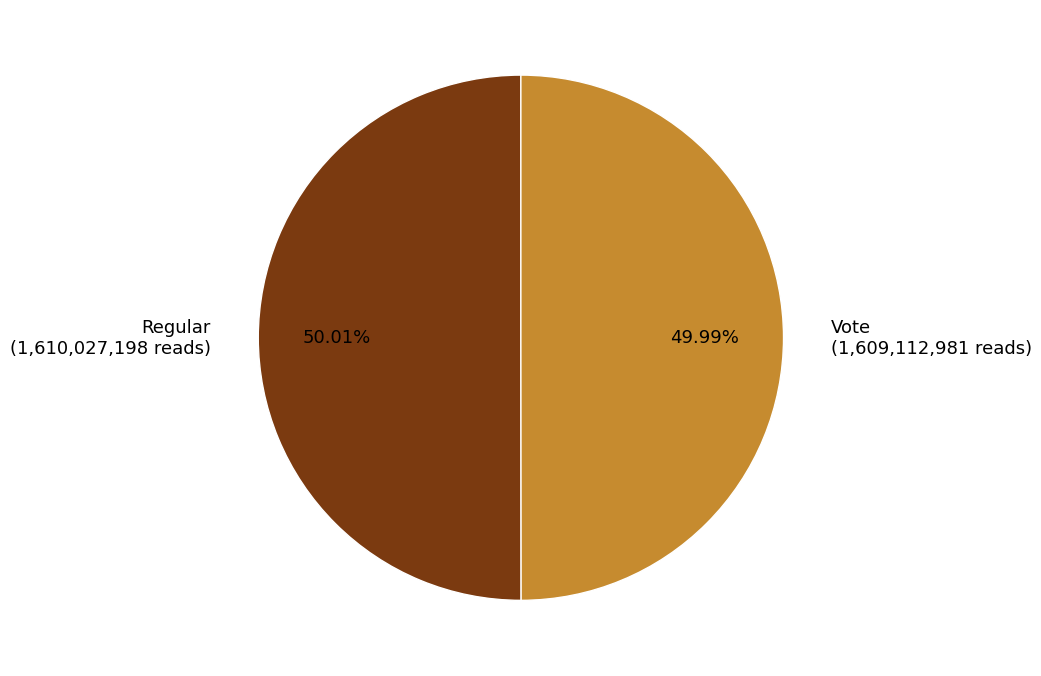

Is there any slice that represents more than half of the pie?

Yes